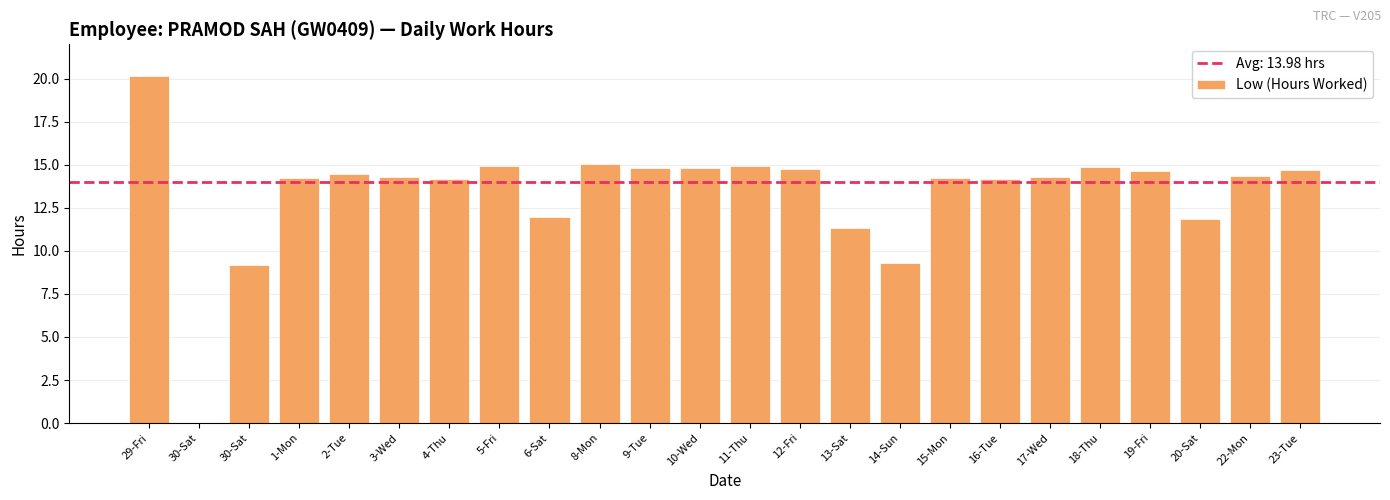

At which label does the data first exceed 14?

29-Fri